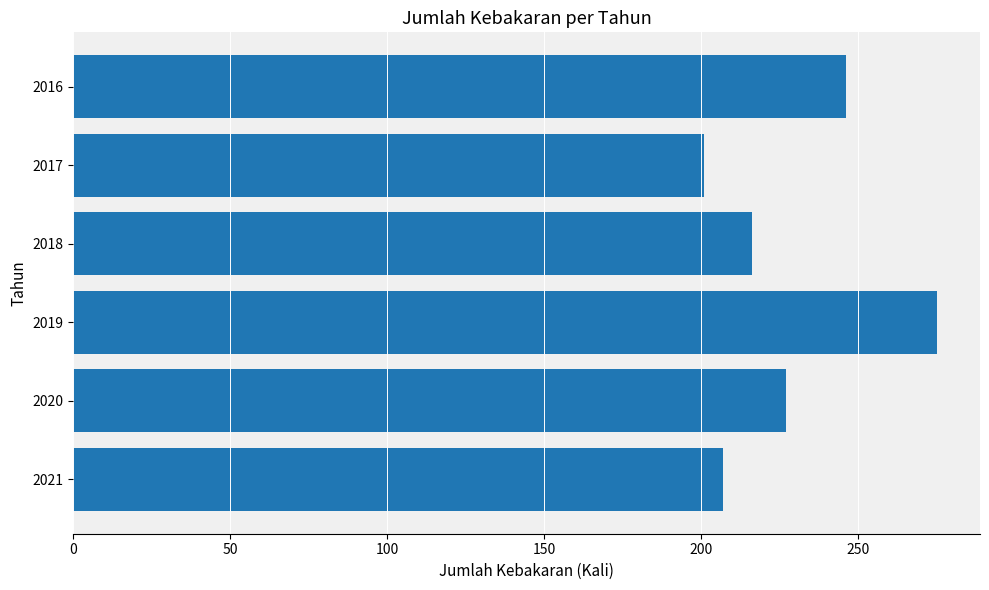

Rank the categories by value from lowest to highest.

2017, 2021, 2018, 2020, 2016, 2019